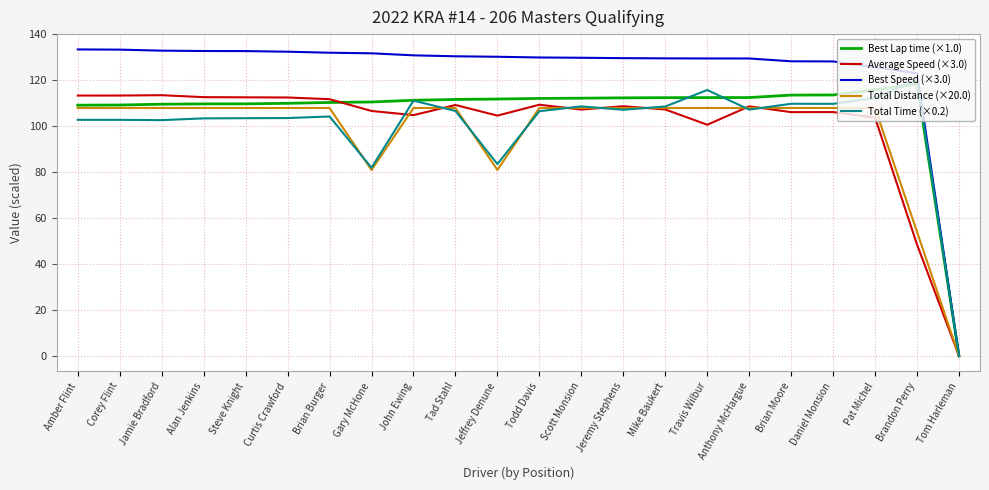

Which series has the largest total across all categories?

Best Speed (×3.0)